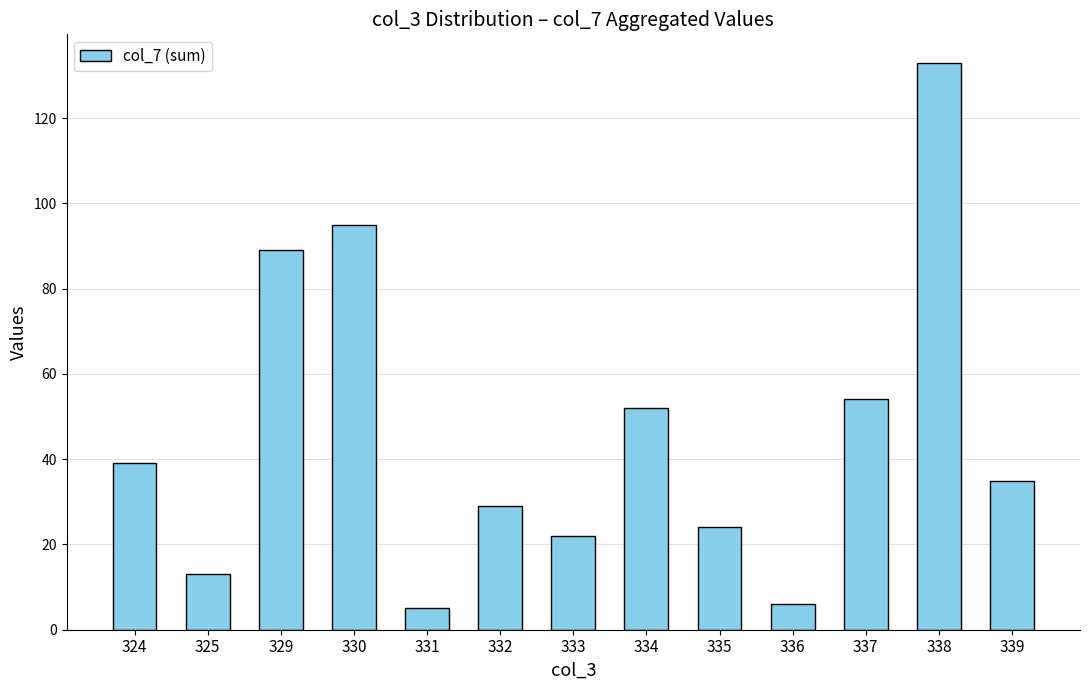

The chart shows a value of 35 at 339. True or false?

True